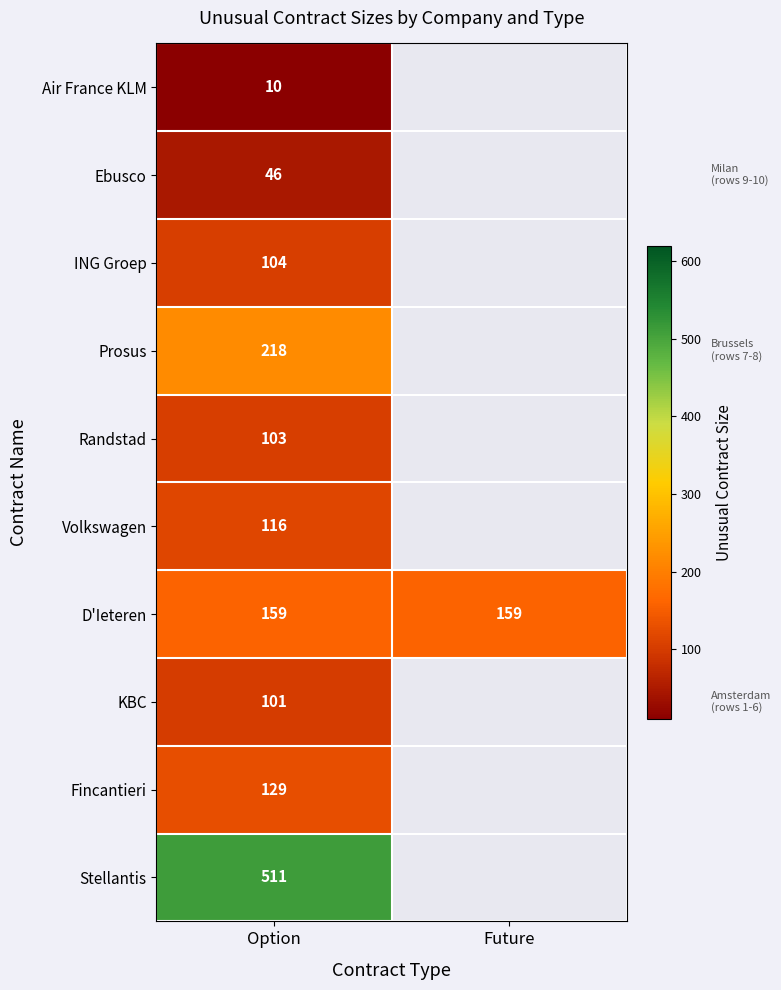

The value of KBC at Option is 101. True or false?

True